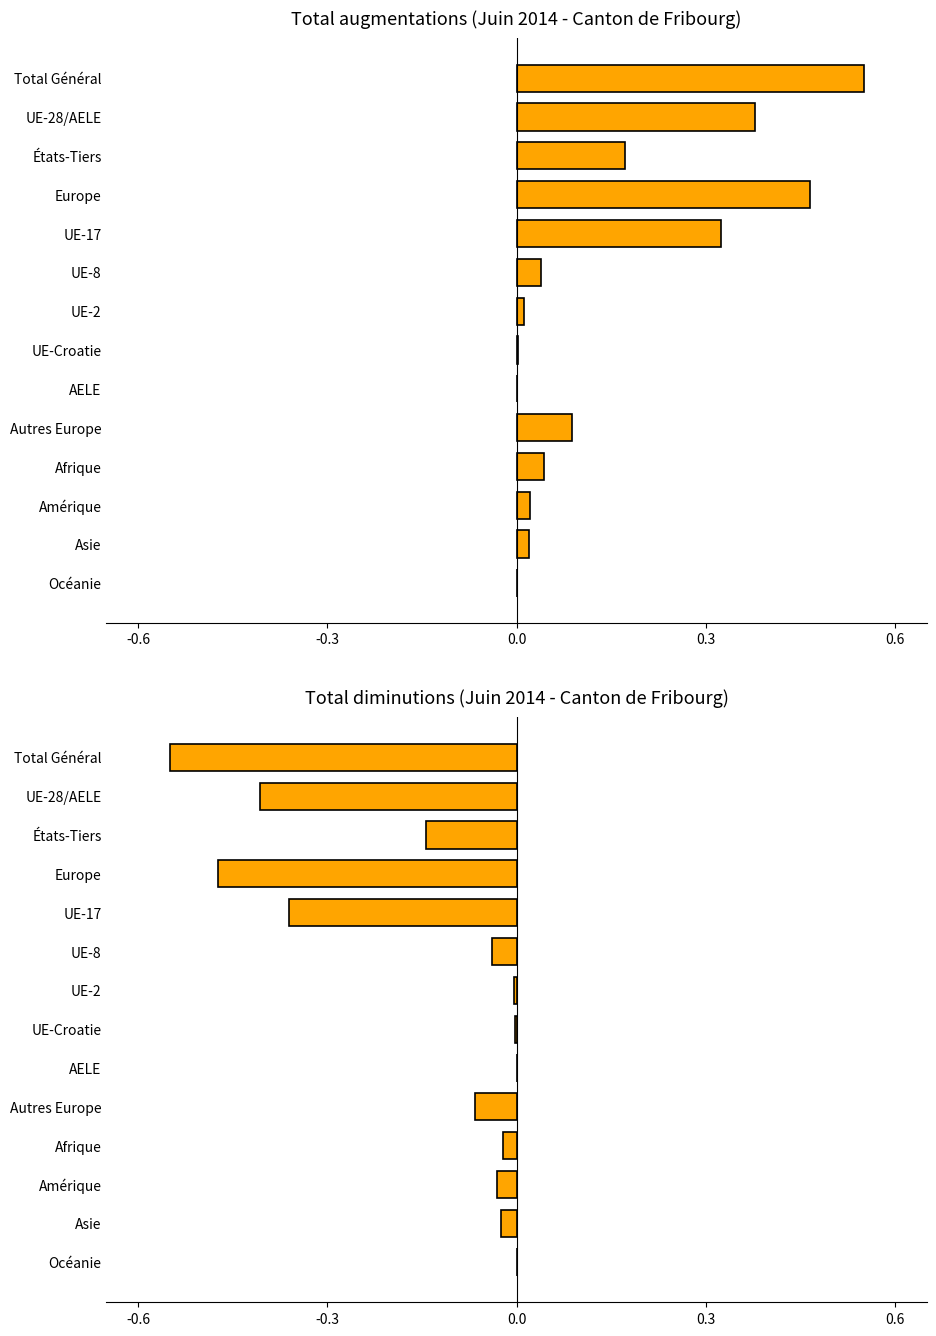

Are the bars horizontal?

Yes